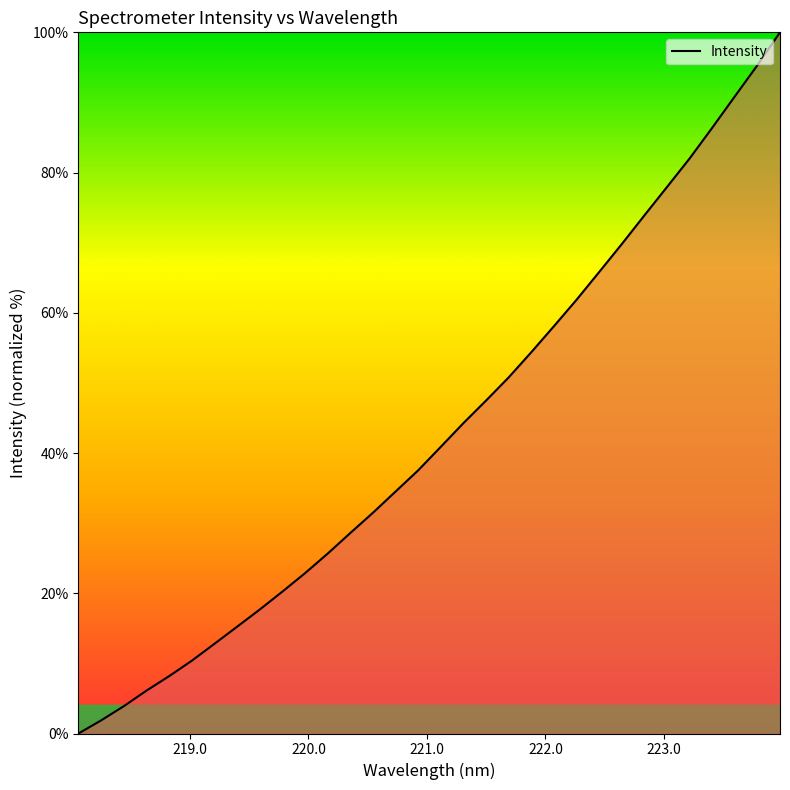

What is the greatest value displayed?

100.0